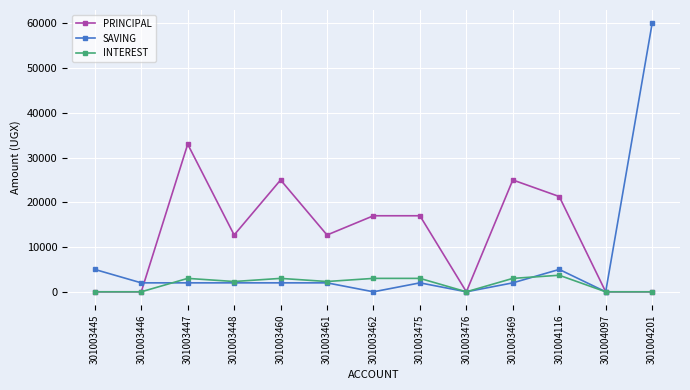

At how many categories does at least one series exceed 10259?

9